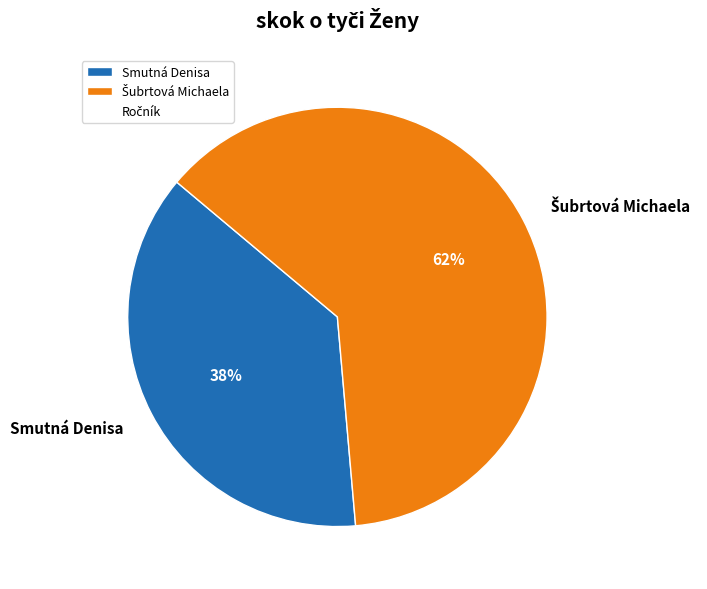

To the nearest percent, what is the average slice percentage?

50%